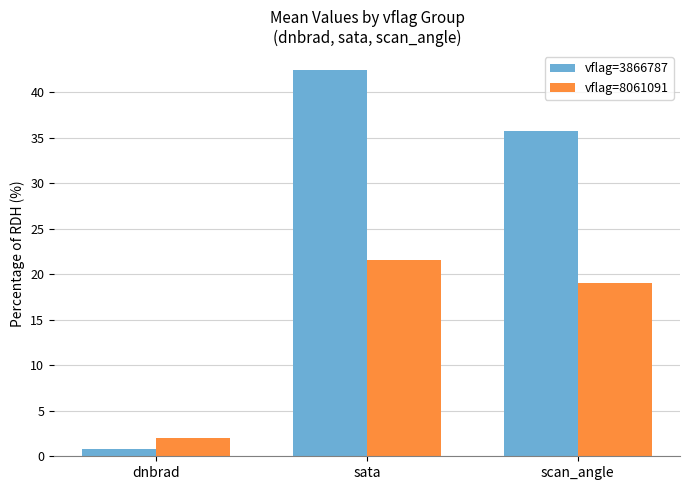

At which label does vflag=8061091 reach its minimum?

dnbrad